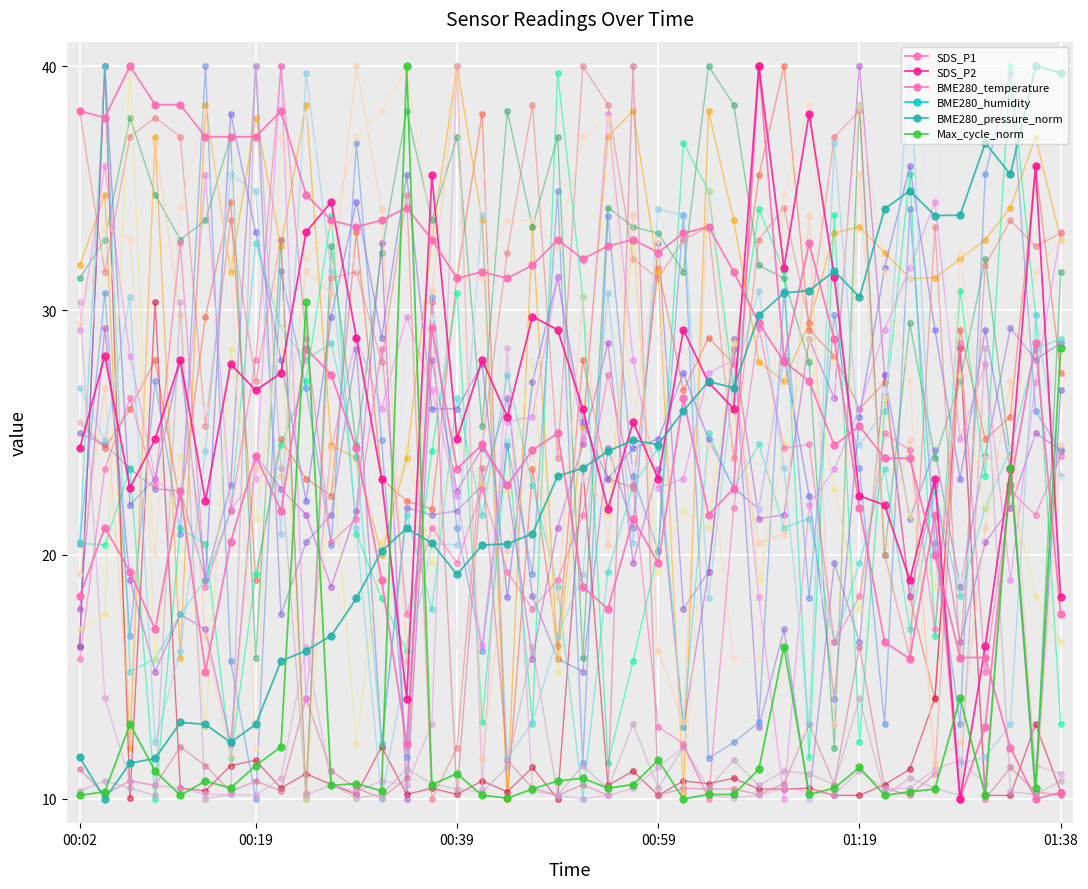

Between 00:36 and 00:41, which series saw the biggest shift?

SDS_P2